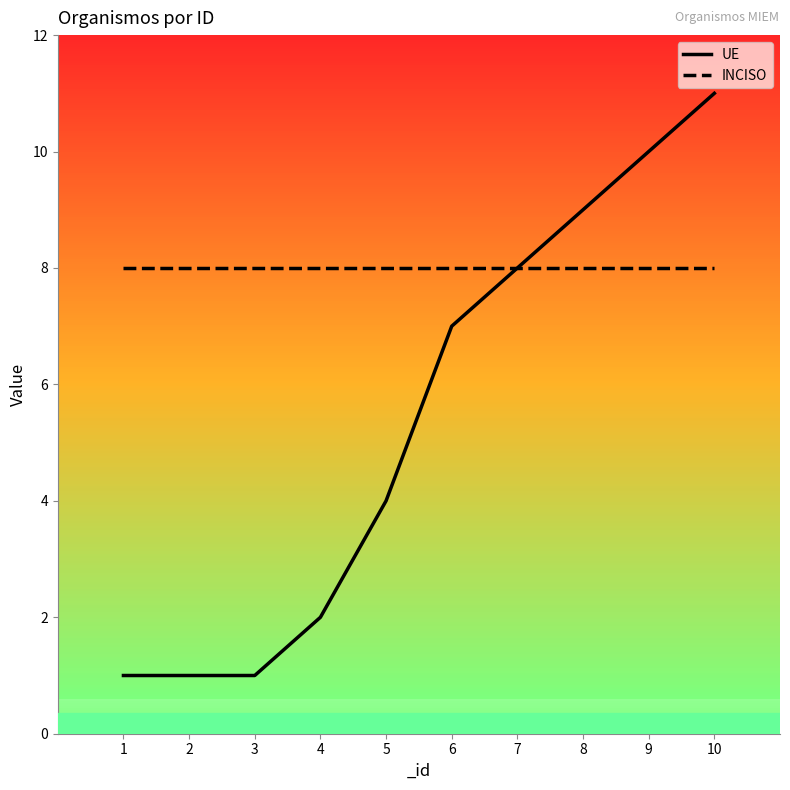

What are all the series names shown in the legend?

UE, INCISO